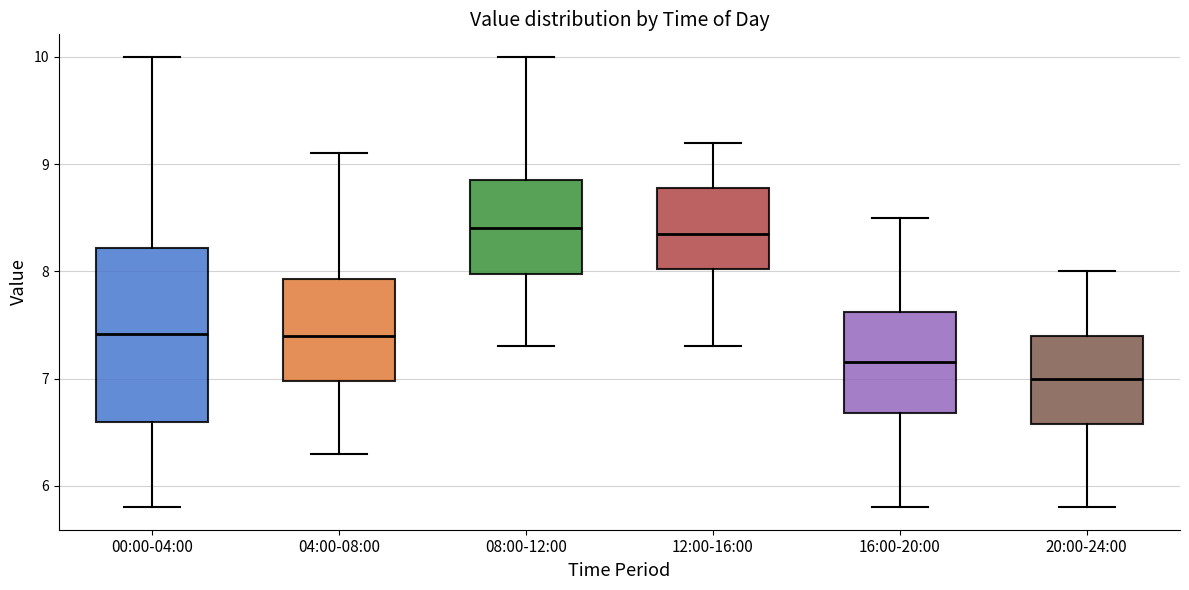

Reading left to right, transcribe this box plot: for each box, give where its median line is, the range the box spans, and where its two whiskers end, as read against the y-axis. The values are not printed on the chart, so give them approximately, as read against the axis.

00:00-04:00: median 7.4, box 6.6 to 8.2, whiskers 5.8 to 10.0
04:00-08:00: median 7.4, box 7.0 to 7.9, whiskers 6.3 to 9.1
08:00-12:00: median 8.4, box 8.0 to 8.9, whiskers 7.3 to 10.0
12:00-16:00: median 8.4, box 8.0 to 8.8, whiskers 7.3 to 9.2
16:00-20:00: median 7.2, box 6.7 to 7.6, whiskers 5.8 to 8.5
20:00-24:00: median 7.0, box 6.6 to 7.4, whiskers 5.8 to 8.0